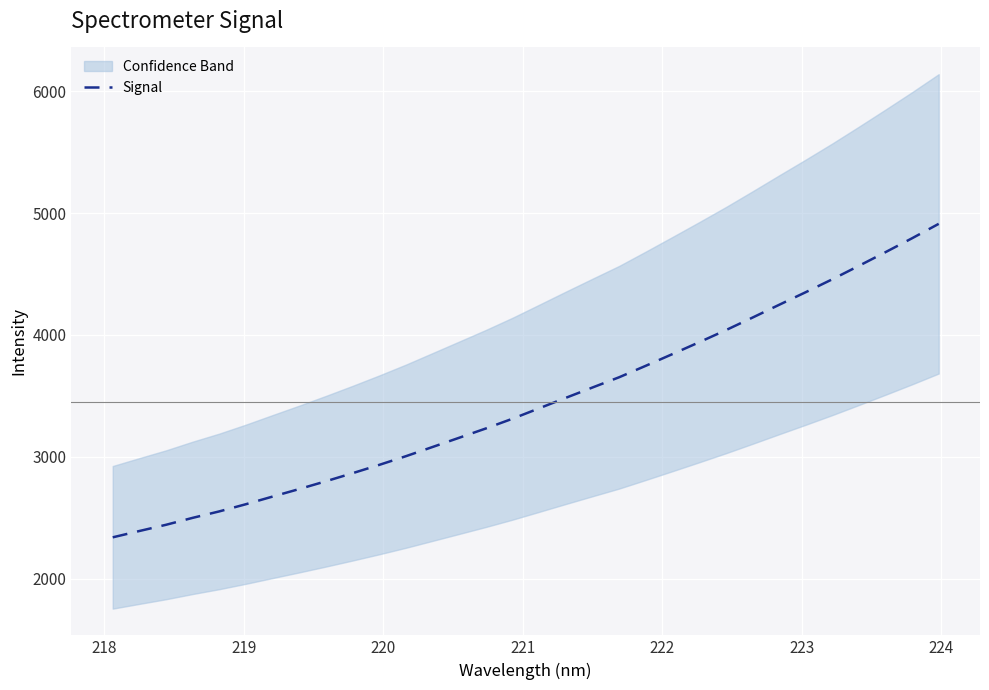

What is the smallest value displayed?

2340.0